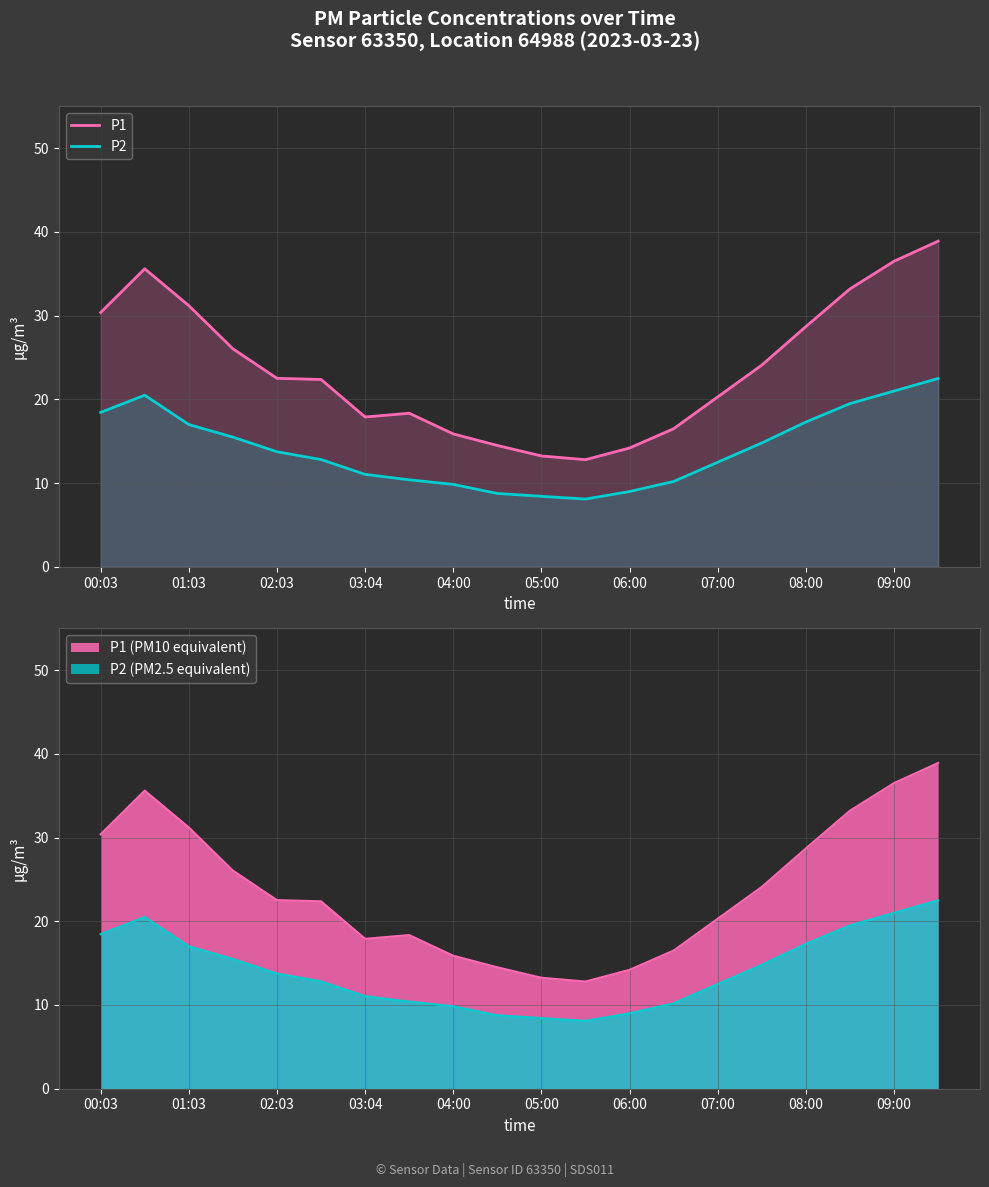

What position from the right is 11?

9